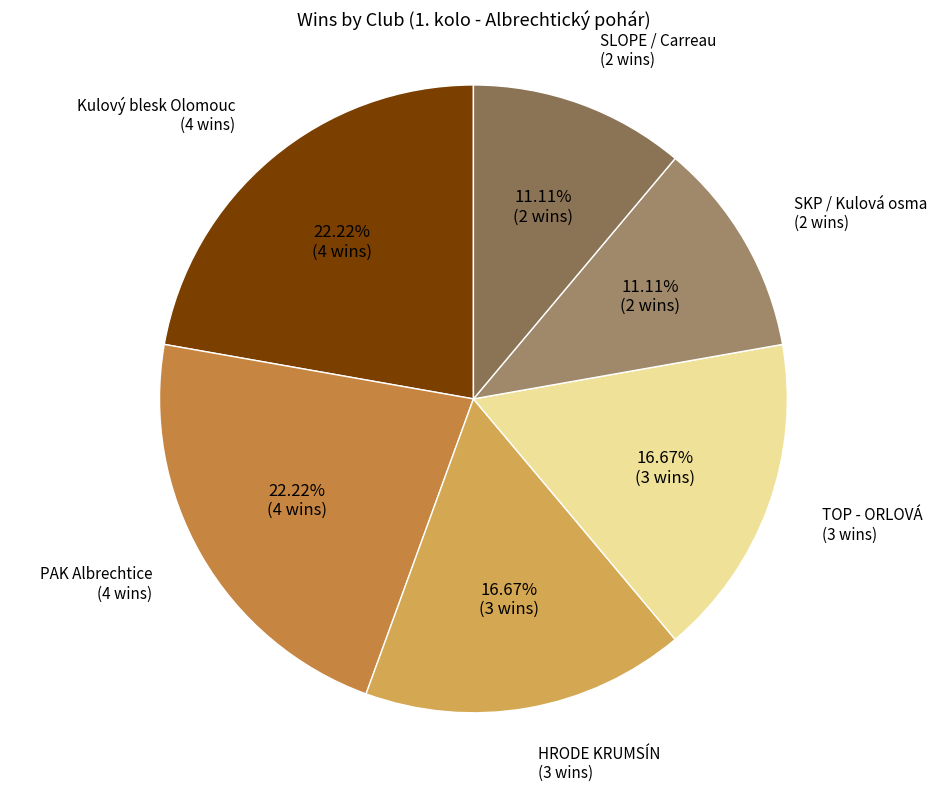

Does any single category account for the majority?

No